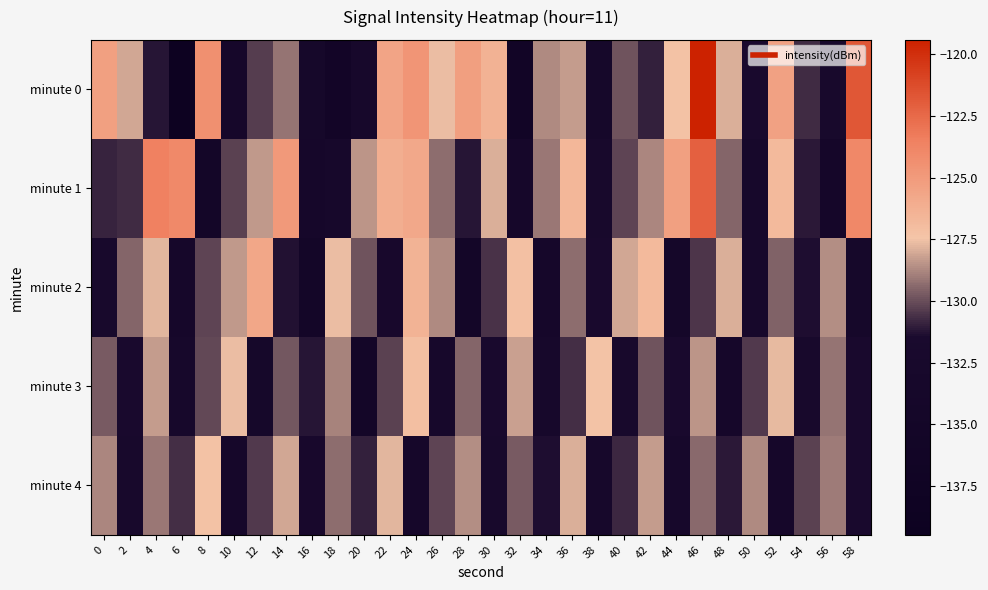

What is the total value across all series at 24?

-637.5